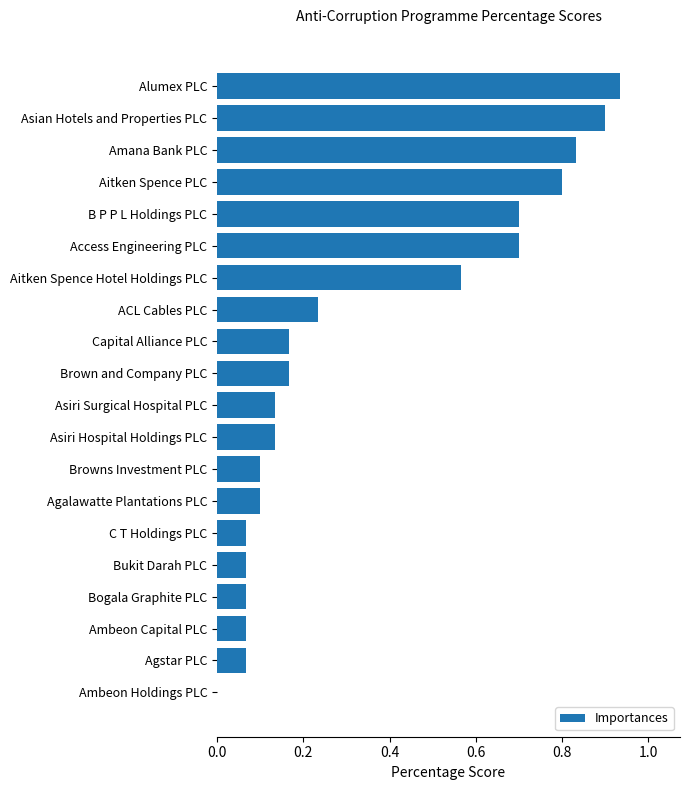

Which has a higher value, ACL Cables PLC or Capital Alliance PLC?

ACL Cables PLC